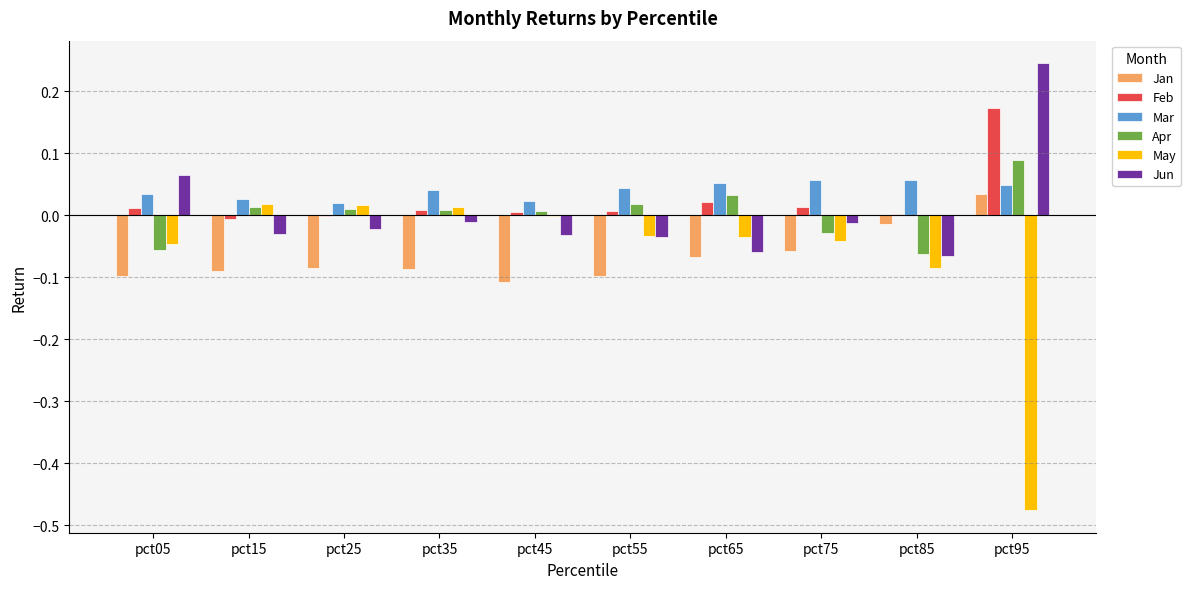

What is the sum of all Mar values?

0.4